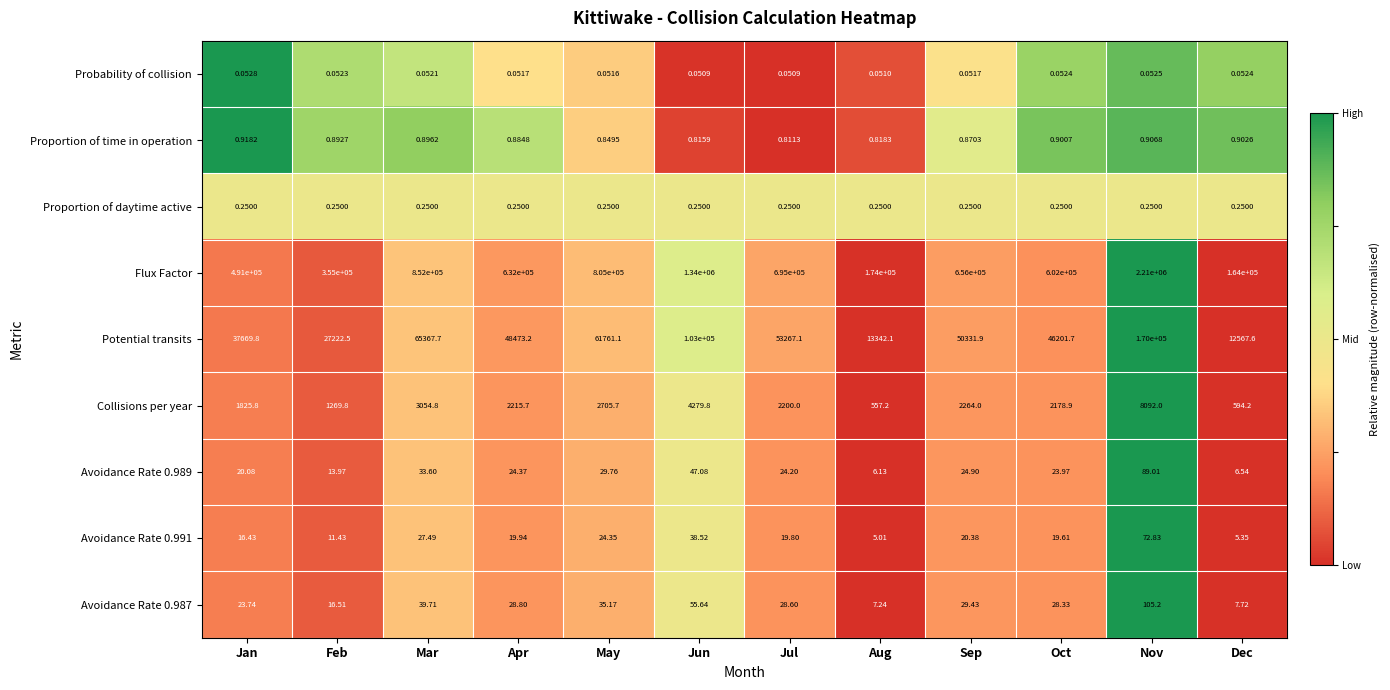

List the series in order of their peak value, lowest first.

Probability of collision, Proportion of daytime active, Proportion of time in operation, Avoidance Rate 0.991, Avoidance Rate 0.989, Avoidance Rate 0.987, Collisions per year, Potential transits, Flux Factor